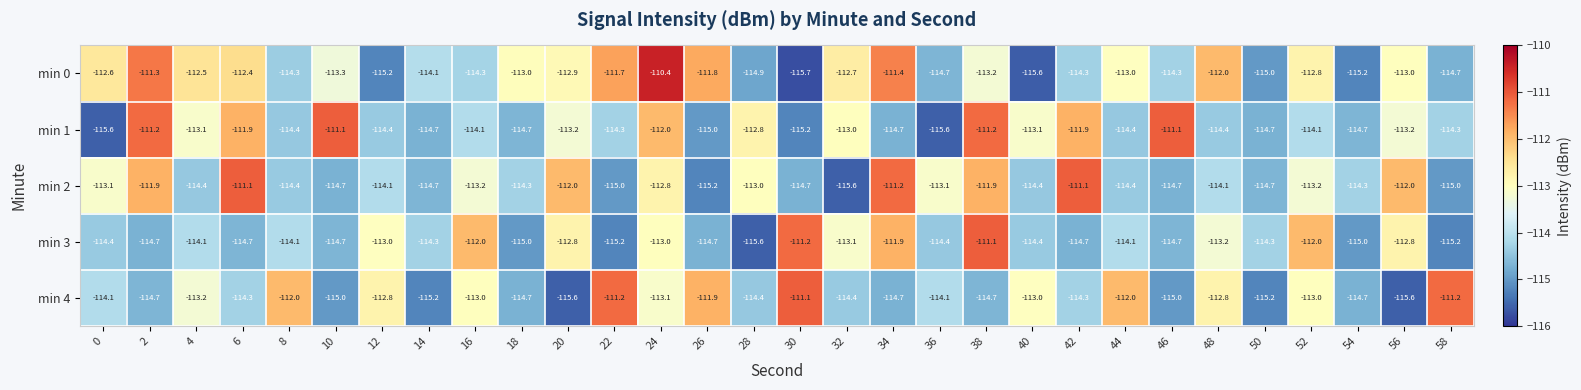

At 20, list the series in order from smallest to largest.

min 4, min 1, min 0, min 3, min 2